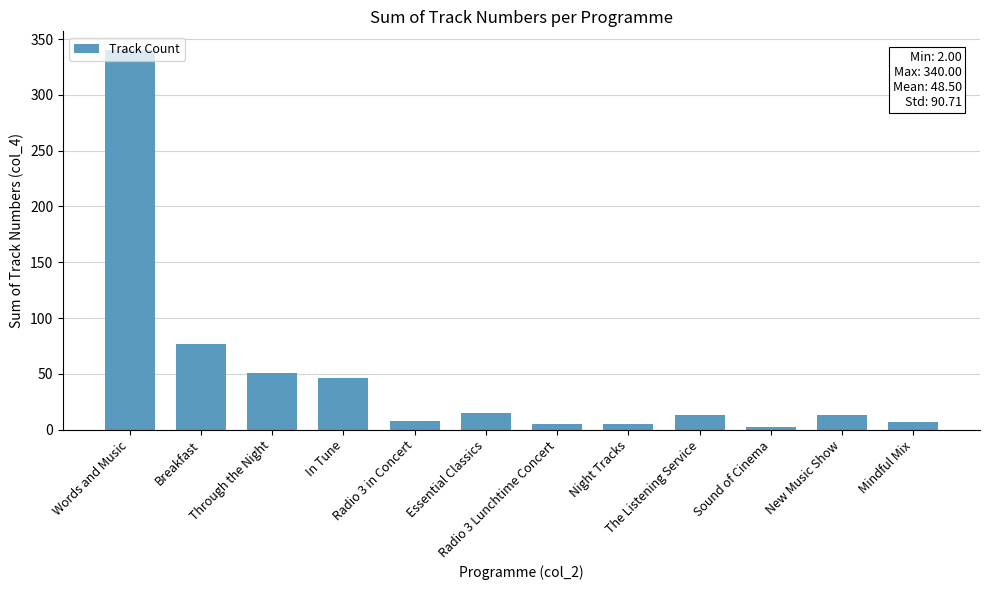

True or false: the data shows 13 at New Music Show.

True